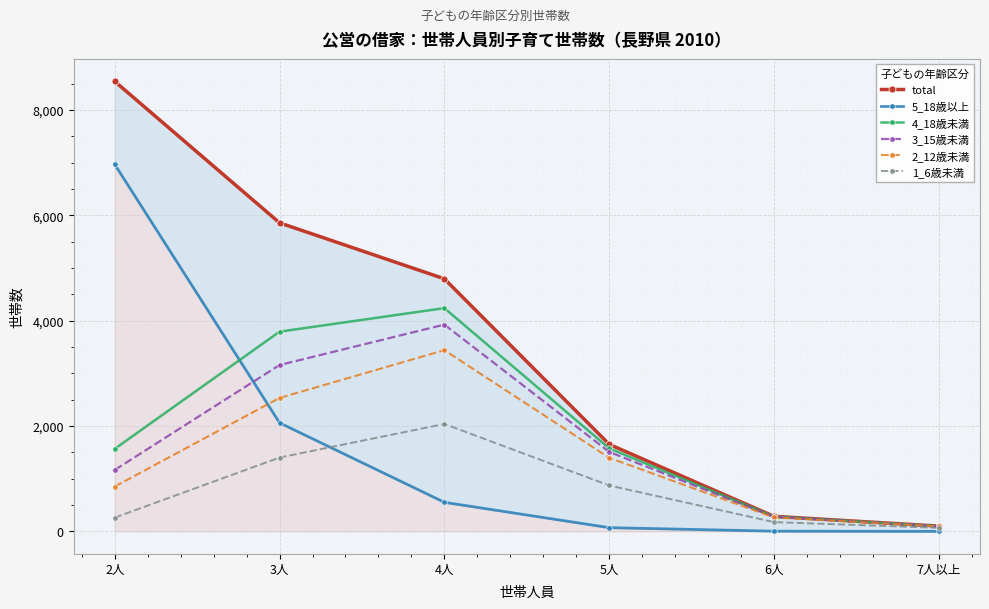

What position from the right is 5人?

3